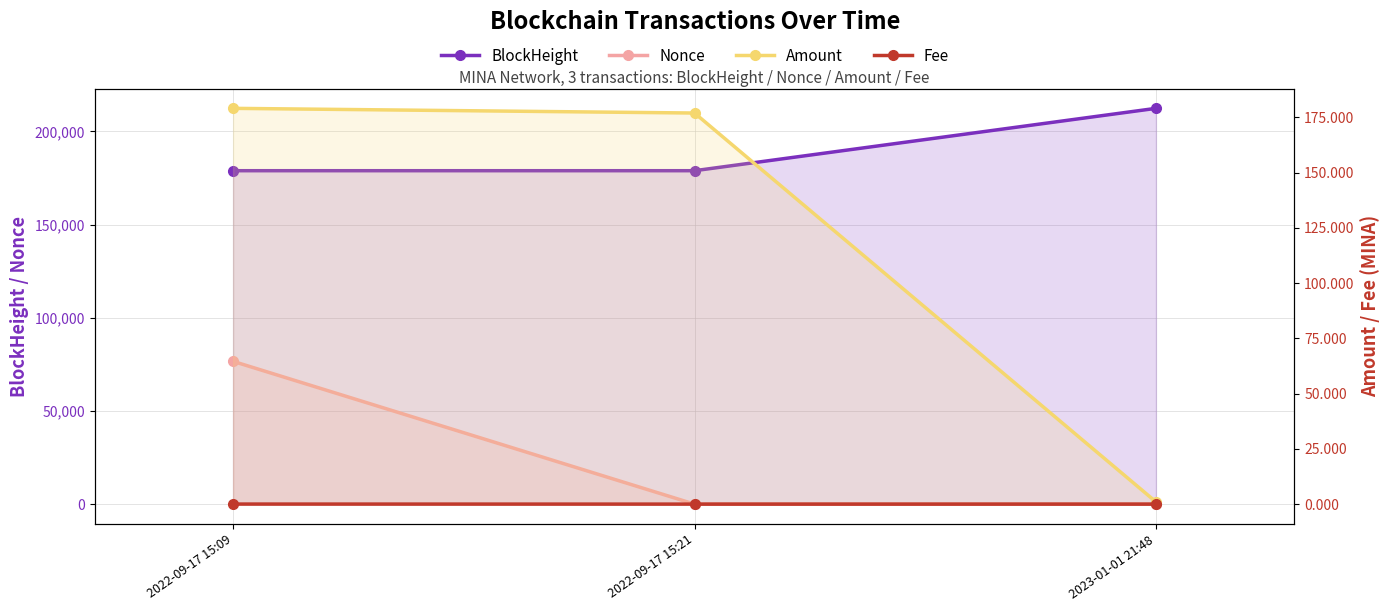

The Fee series shows 0.0 at 2023-01-01 21:48. True or false?

False